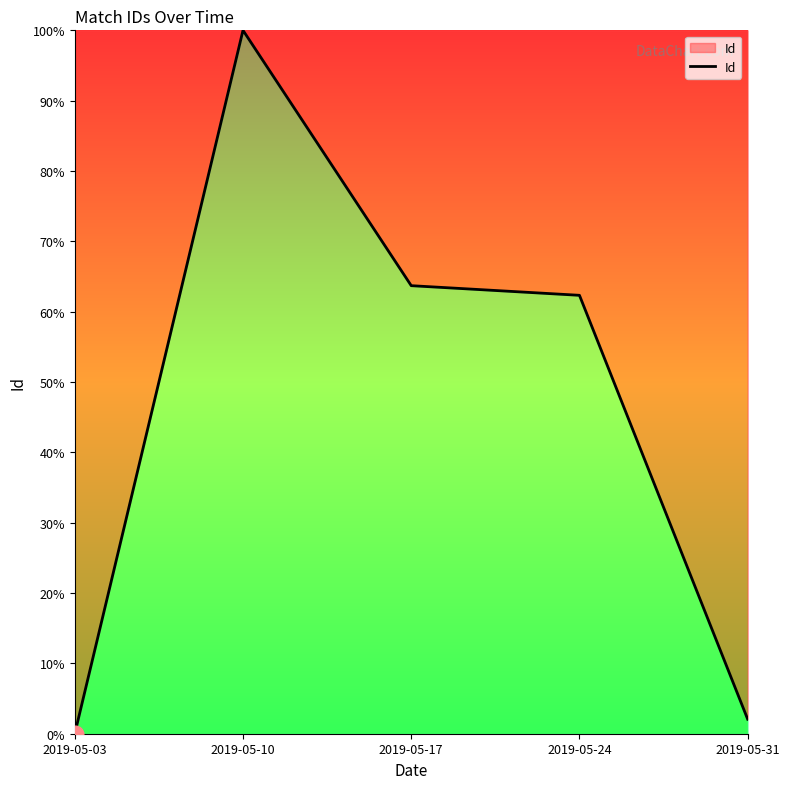

What value does the data have at 2019-05-17?

63.7